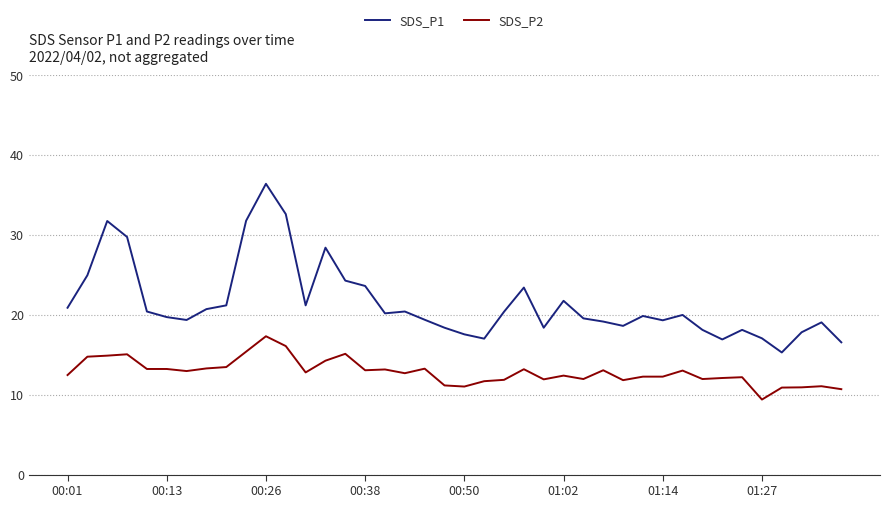

List the series in order of their overall mean, lowest first.

SDS_P2, SDS_P1